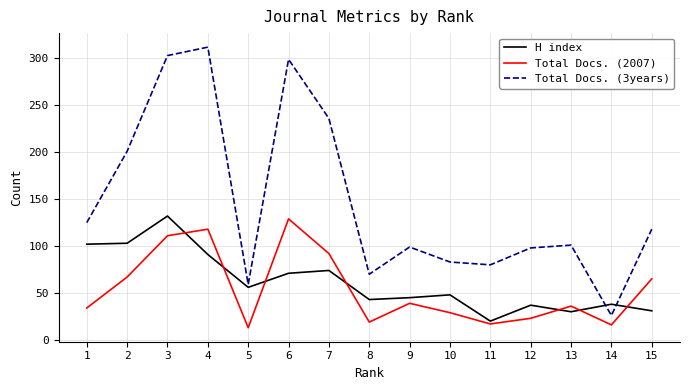

True or false: H index has a value of 38 at 14.

True